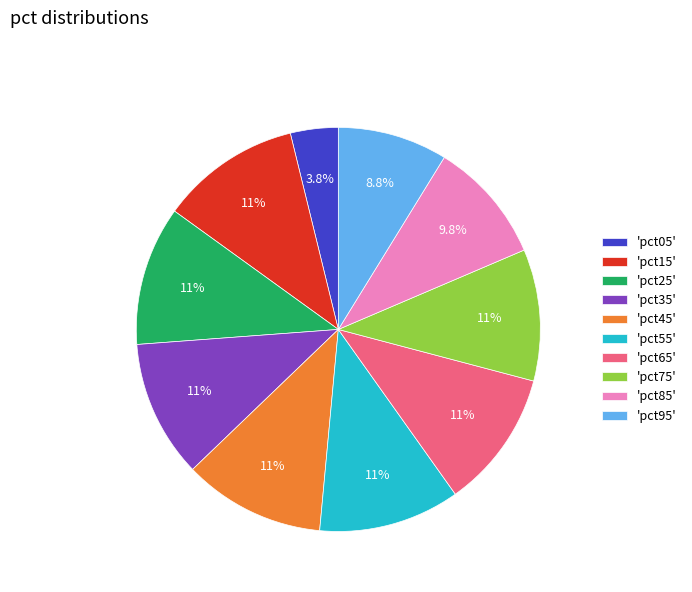

What is the total percentage of 'pct65' and 'pct15'?

22.3%